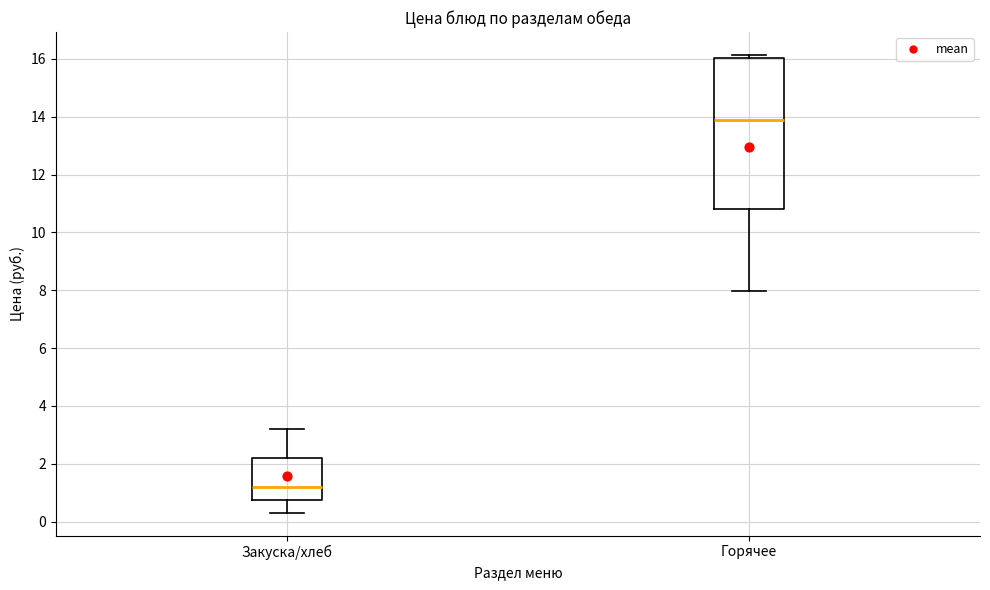

Comparing the boxes themselves (not the whiskers), which one is the tallest?

Горячее